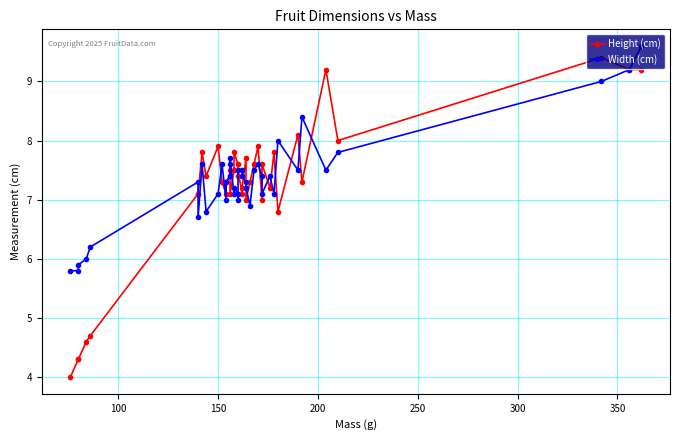

What position from the left is 150?

10